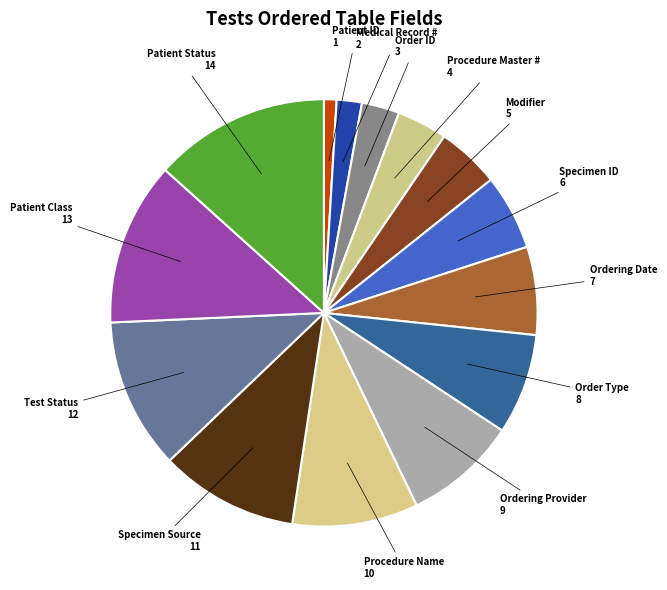

Is it true that Ordering Date is 7% of the pie?

True